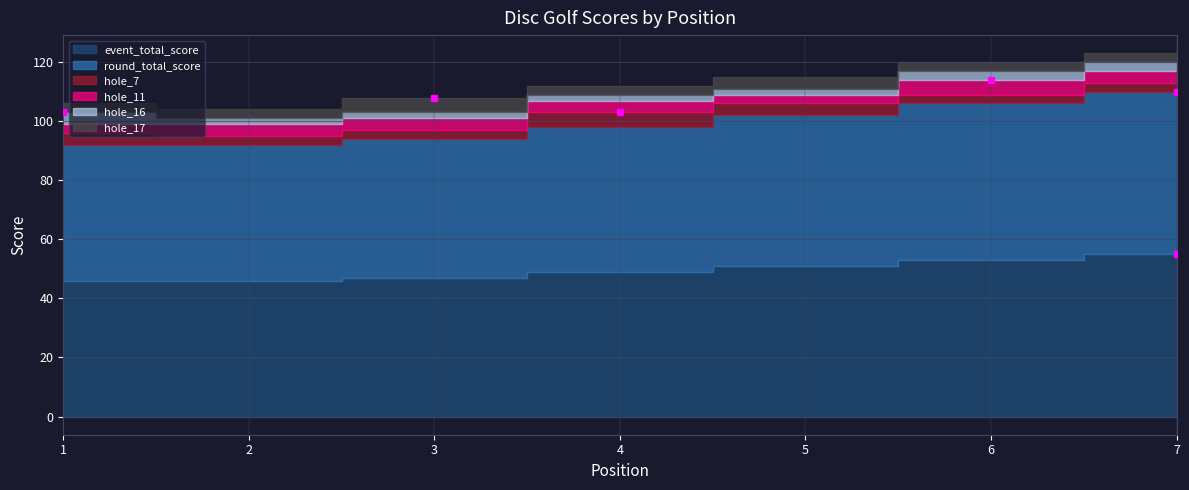

In hole_17, how many points are lower than both neighbors (excluding endpoints)?

1